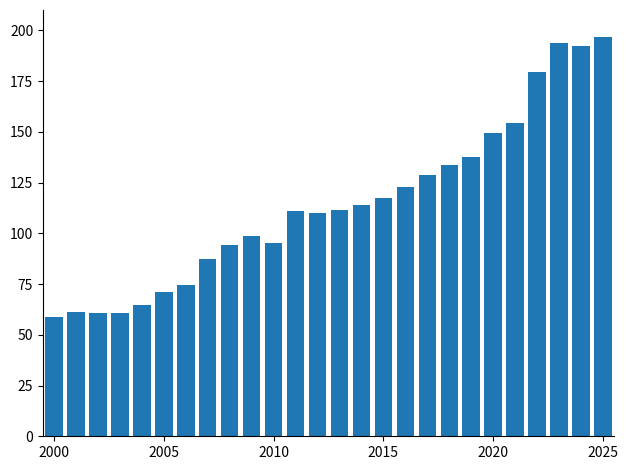

What is the average value?

114.6